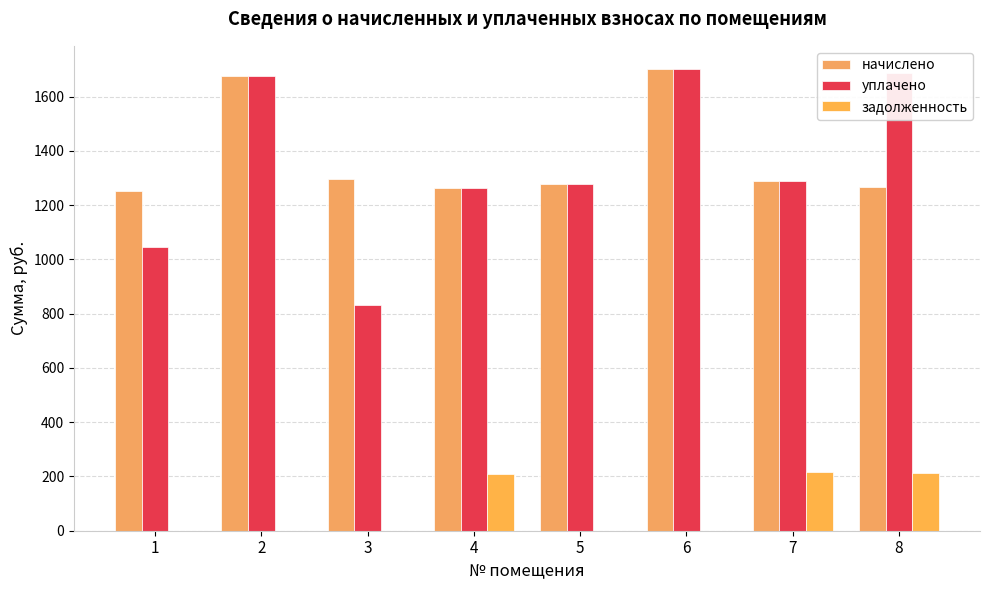

Count the number of categories in the chart.

8